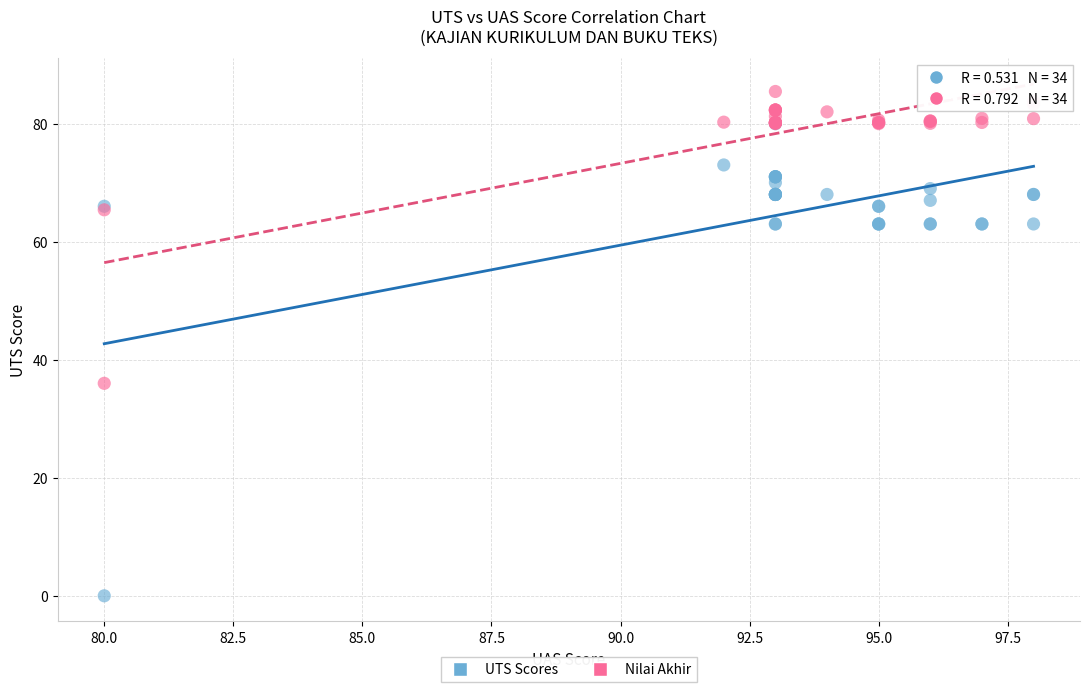

Across all series, what Y value is closest to 42?

36.0